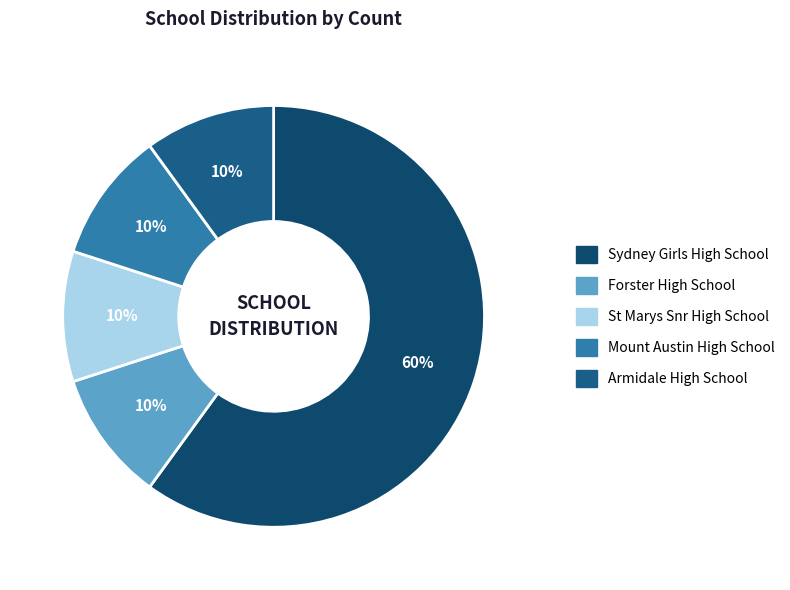

How many slices are in this pie chart?

5